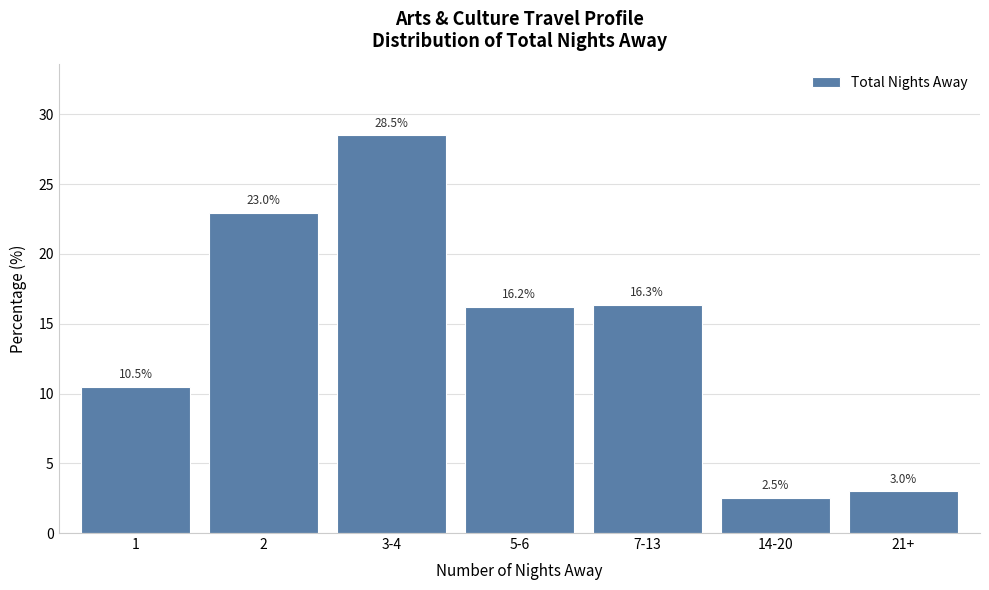

Reading left to right, what are all the values shown in this chart?

1=10.5	2=23.0	3-4=28.5	5-6=16.2	7-13=16.3	14-20=2.5	21+=3.0